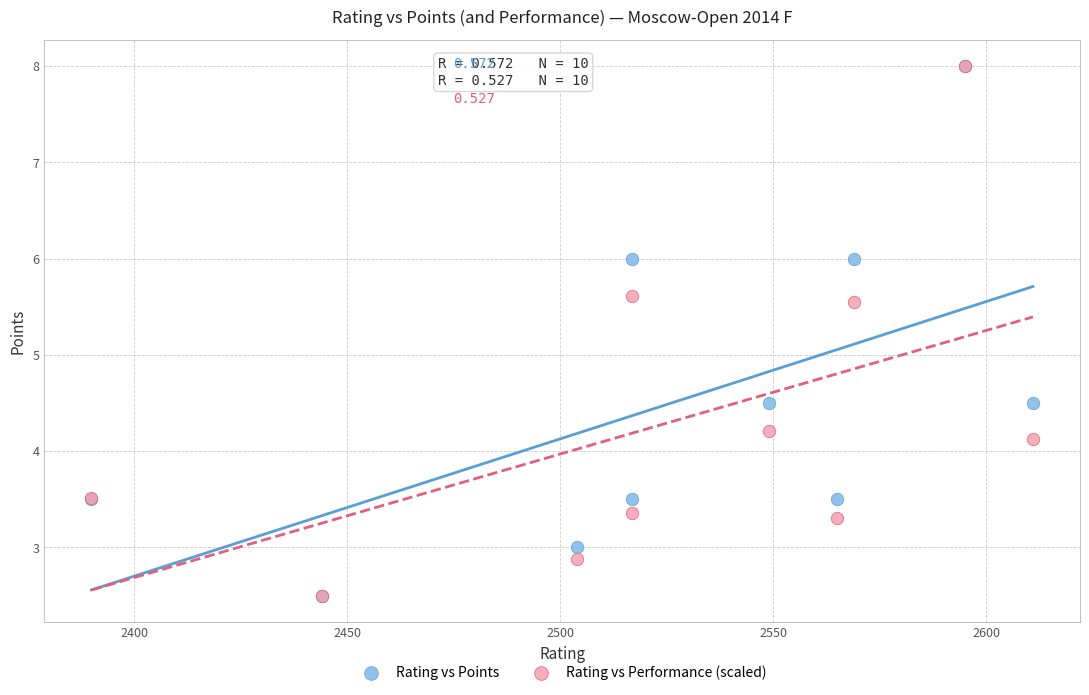

What are all the series names shown in the legend?

Rating vs Points, Rating vs Performance (scaled)